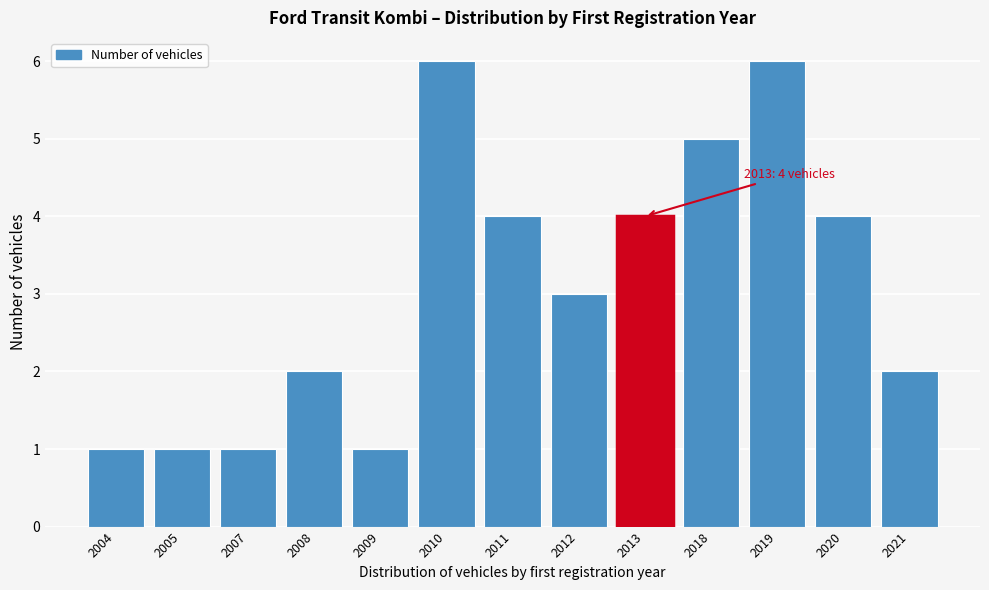

Reading left to right, list all the values displayed in this chart.

2004=1	2005=1	2007=1	2008=2	2009=1	2010=6	2011=4	2012=3	2013=4	2018=5	2019=6	2020=4	2021=2